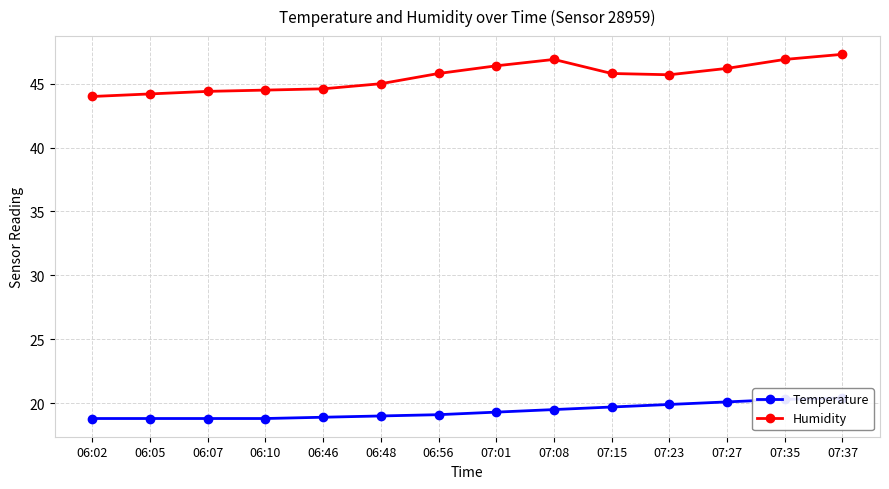

Where is Temperature nearest to the value 19?

06:48